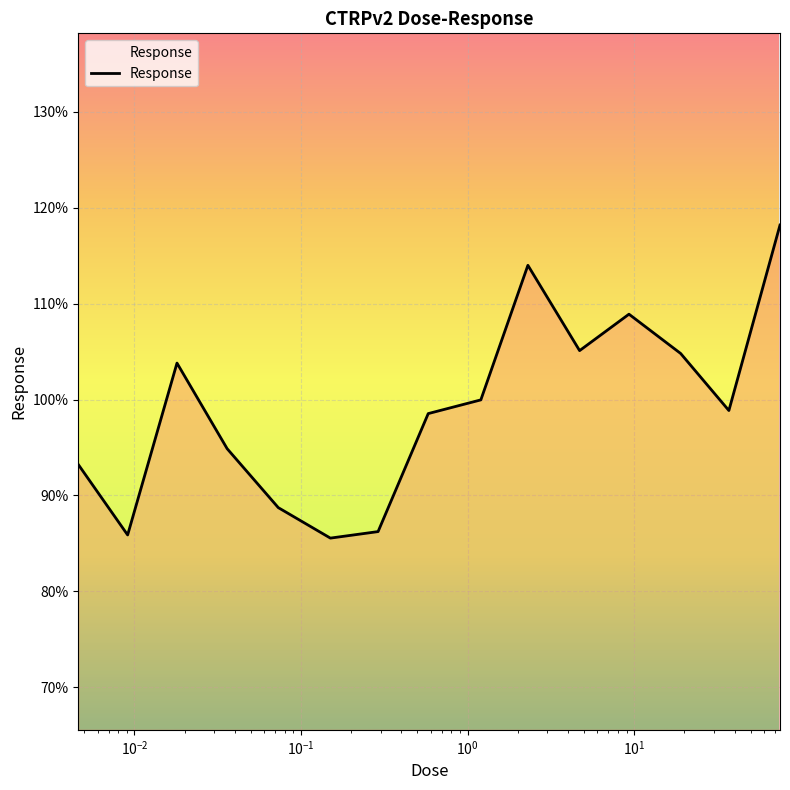

What is the greatest value displayed?

118.2